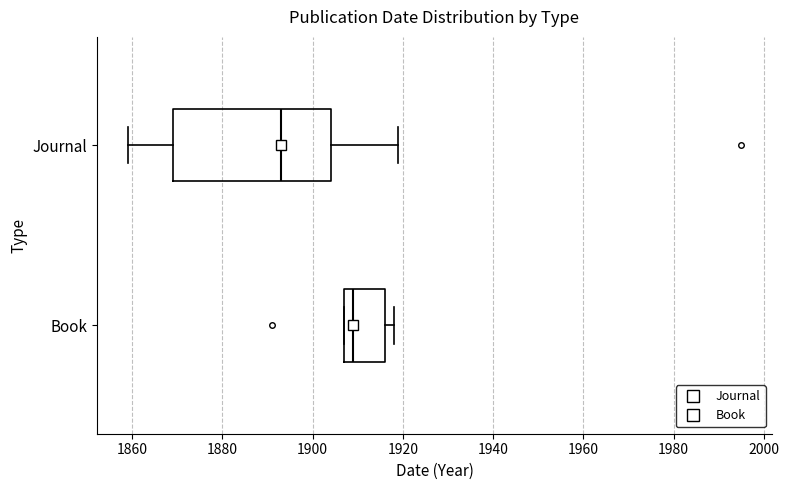

Where is the right edge of the box for Book on the x-axis? The values are not printed on the chart, so give them approximately, as read against the axis.

1916